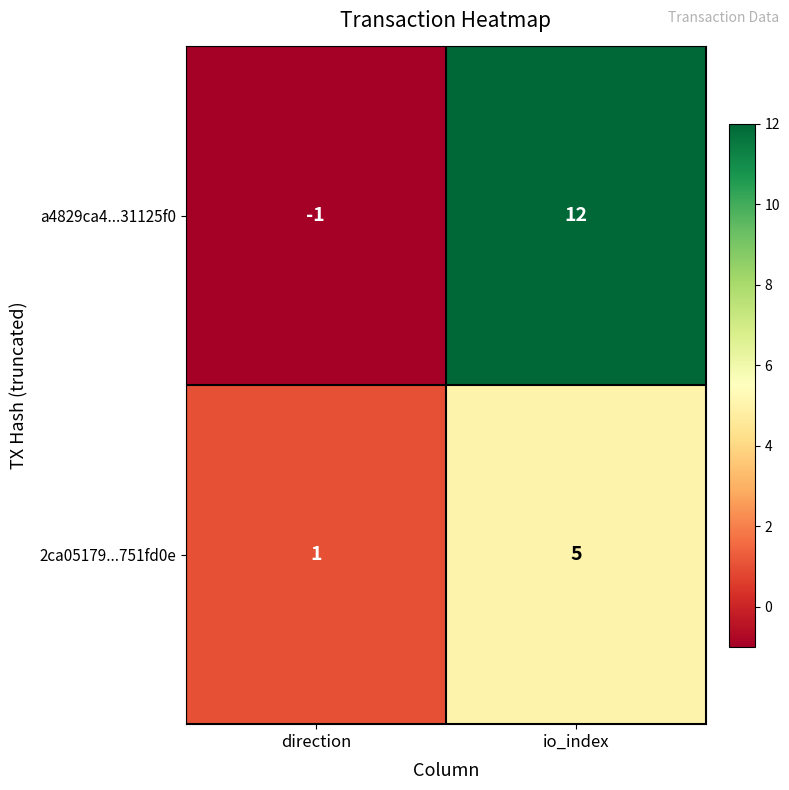

Rank the series by their maximum value, from lowest to highest.

2ca05179...751fd0e, a4829ca4...31125f0